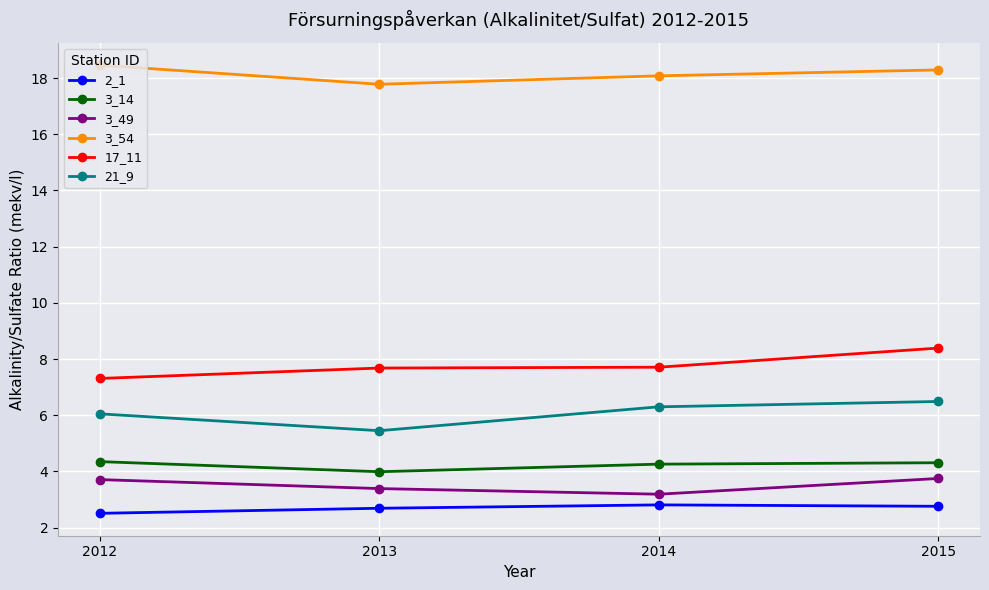

What is the sum of all 21_9 values?

24.3